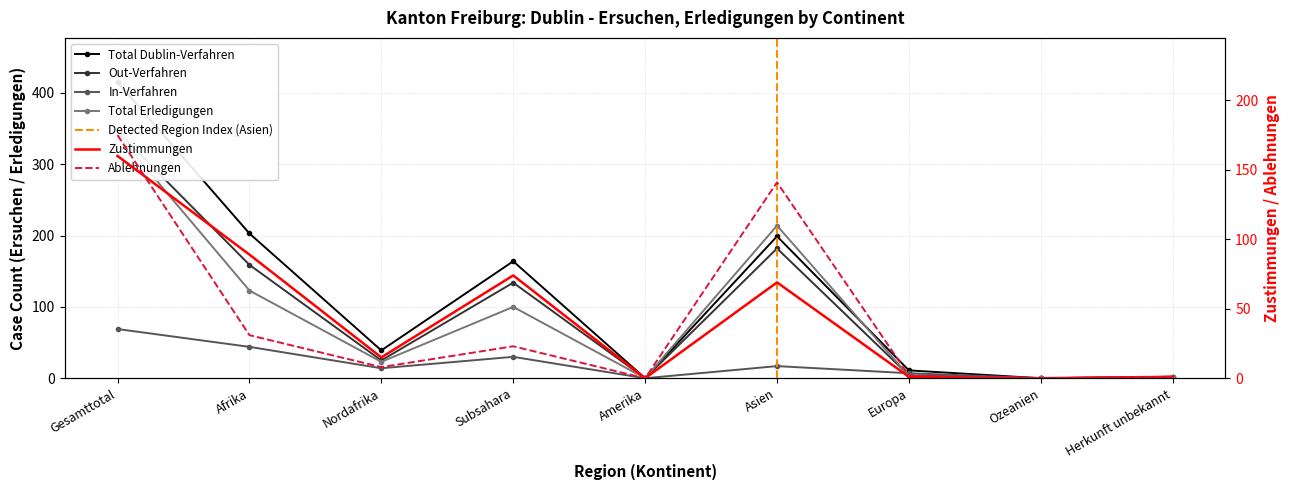

What is the difference between the maximum and minimum values in the Ablehnungen series?

175